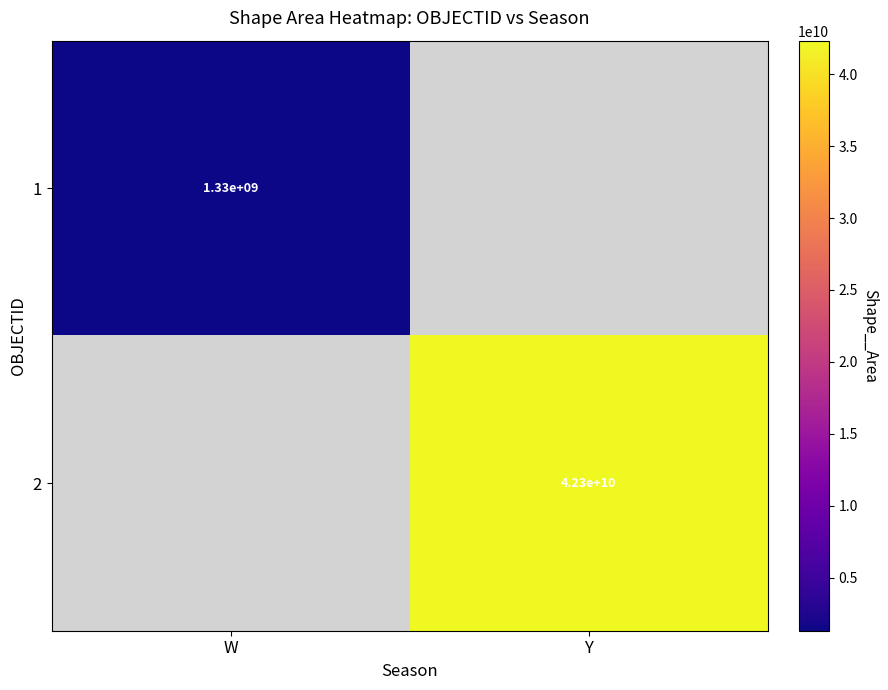

Is it true that 2 equals 42319054871.7 at Y?

True